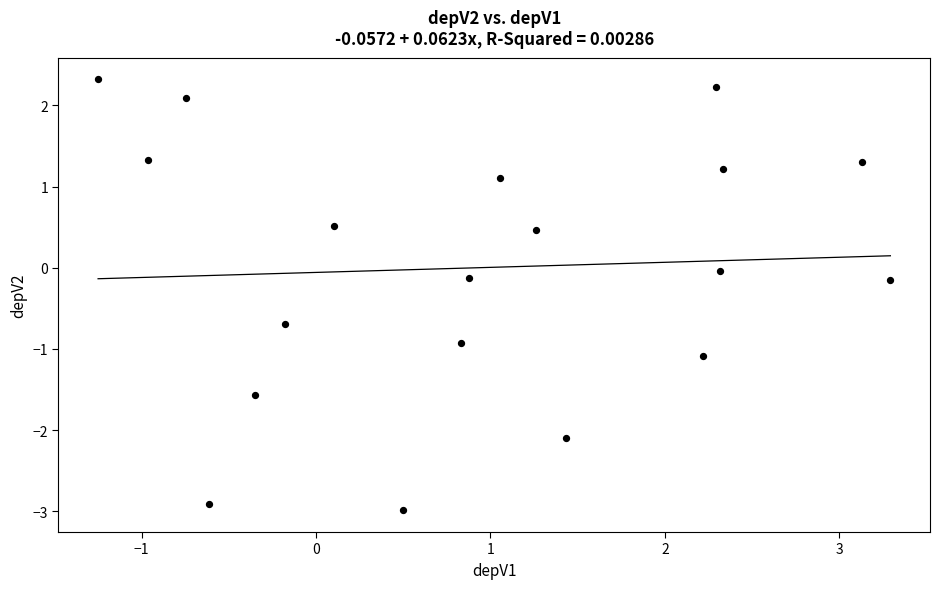

What is the range of X values (max minus min)?

4.5